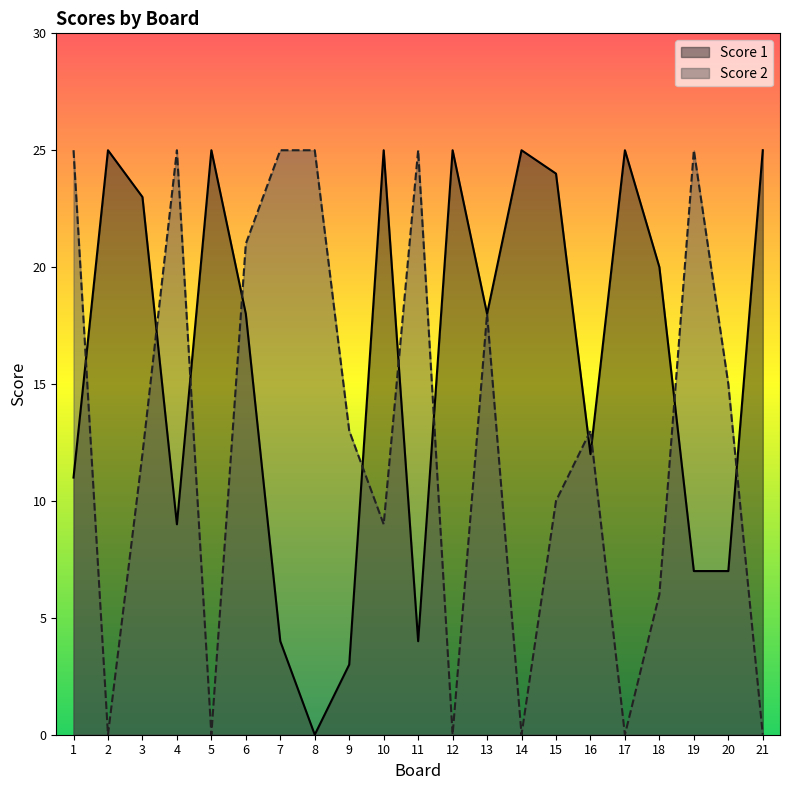

What is the total value across all series at 18?

26